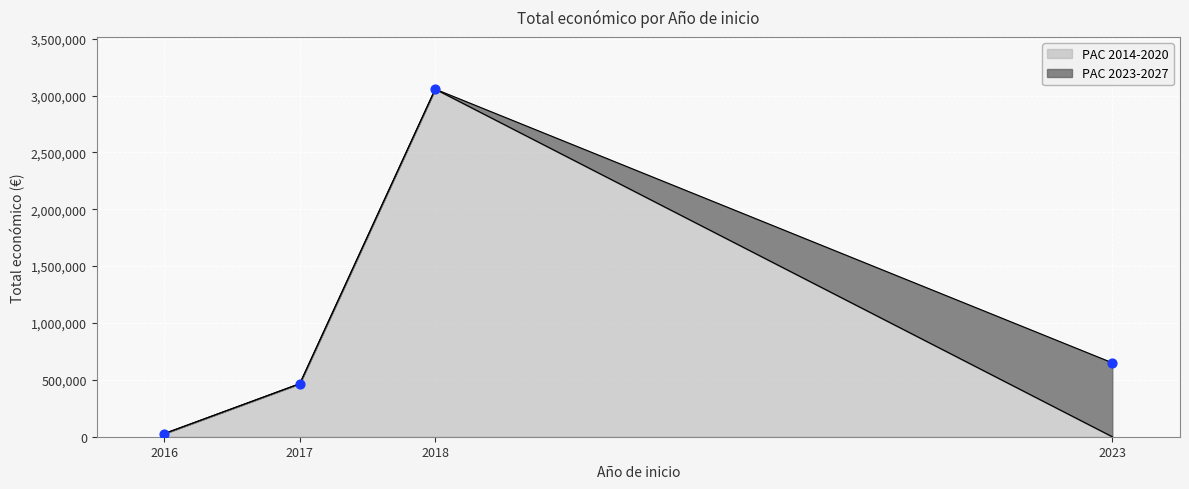

The value of PAC 2014-2020 at 2017 is 466491. True or false?

True